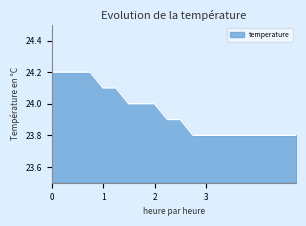

What is the maximum value shown in the chart?

24.2